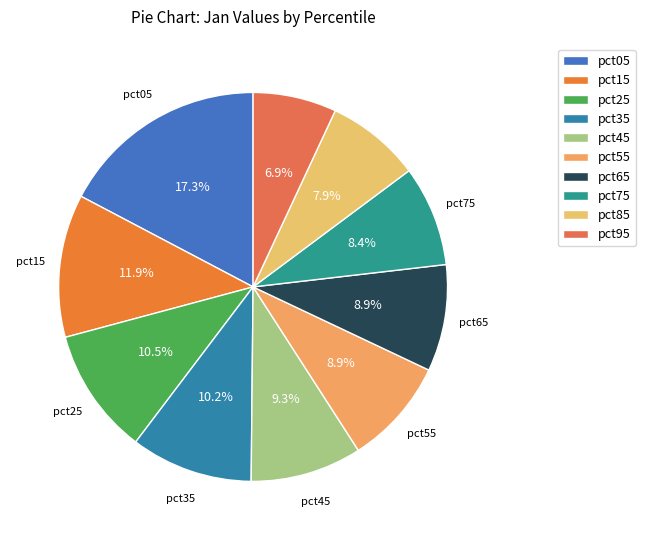

Is it true that pct95 is 7% of the pie?

True